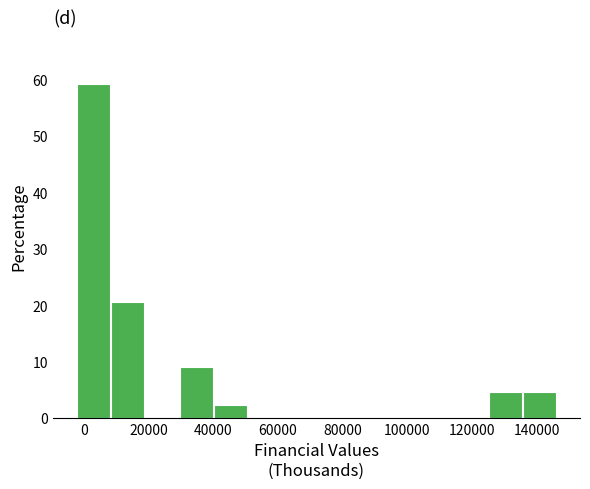

Reading left to right, transcribe this chart: for each bar, give the range it covers on the x-axis and its height. Neither the bar edges nor the heights are printed on the chart, so give them approximately, as read against the axes.

-2000 to 8000: 59
8000 to 20000: 20
20000 to 30000: 0
30000 to 40000: 9
40000 to 50000: 2
50000 to 62000: 0
62000 to 72000: 0
72000 to 82000: 0
82000 to 94000: 0
94000 to 104000: 0
104000 to 114000: 0
114000 to 126000: 0
126000 to 136000: 5
136000 to 146000: 5